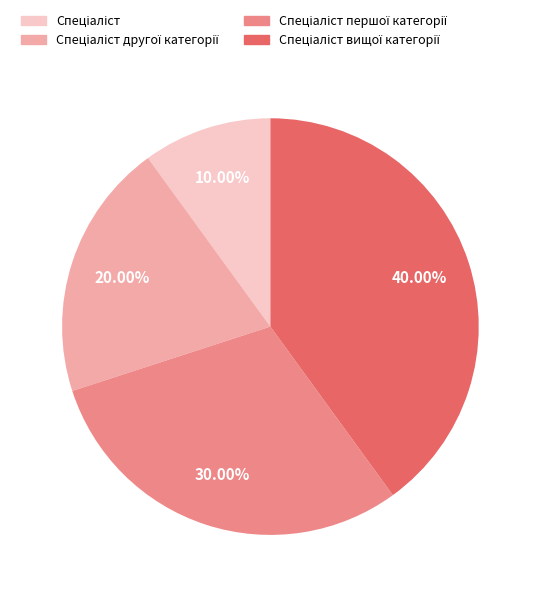

Is there a majority slice in this chart?

No